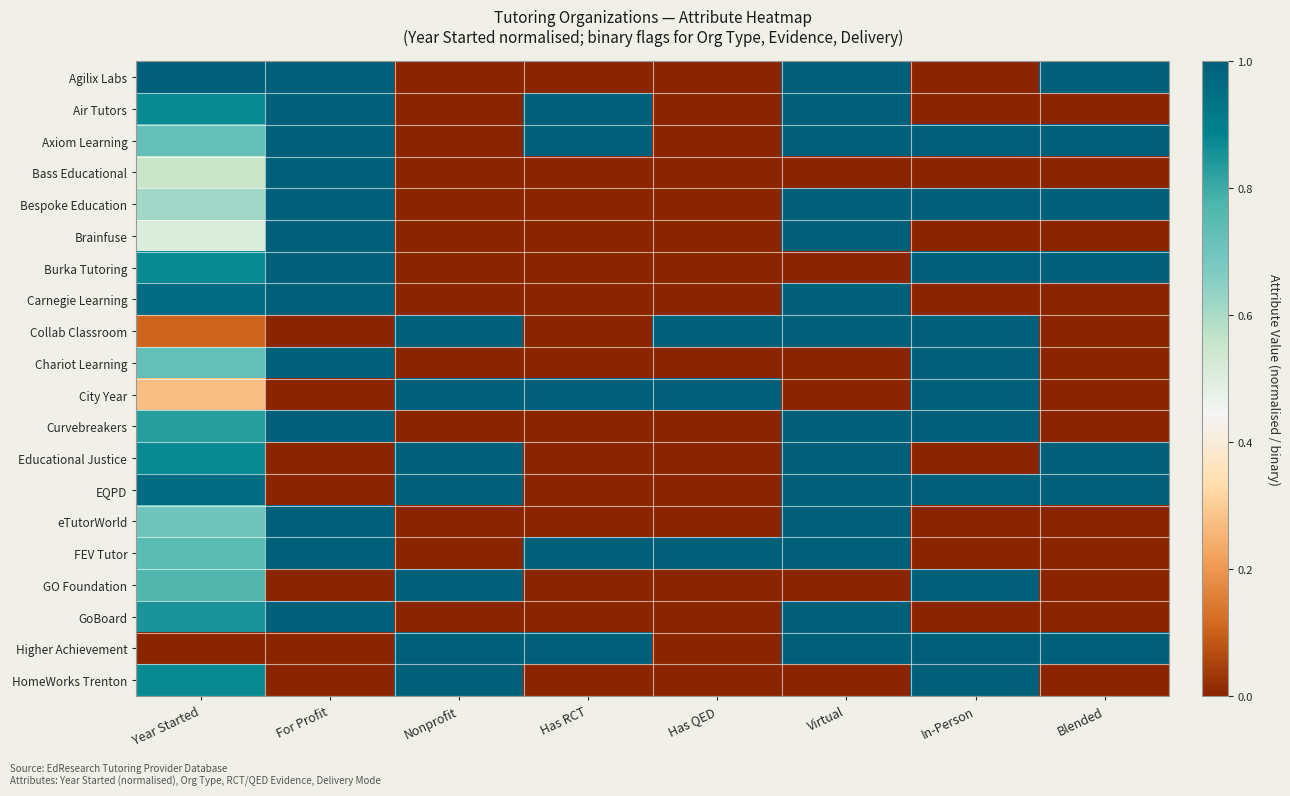

Reading left to right, what are all the values shown in this chart?

Agilix Labs: Year Started=1.0	For Profit=1.0	Nonprofit=0.0	Has RCT=0.0	Has QED=0.0	Virtual=1.0	In-Person=0.0	Blended=1.0
Air Tutors: Year Started=0.9	For Profit=1.0	Nonprofit=0.0	Has RCT=1.0	Has QED=0.0	Virtual=1.0	In-Person=0.0	Blended=0.0
Axiom Learning: Year Started=0.7	For Profit=1.0	Nonprofit=0.0	Has RCT=1.0	Has QED=0.0	Virtual=1.0	In-Person=1.0	Blended=1.0
Bass Educational: Year Started=0.6	For Profit=1.0	Nonprofit=0.0	Has RCT=0.0	Has QED=0.0	Virtual=0.0	In-Person=0.0	Blended=0.0
Bespoke Education: Year Started=0.6	For Profit=1.0	Nonprofit=0.0	Has RCT=0.0	Has QED=0.0	Virtual=1.0	In-Person=1.0	Blended=1.0
Brainfuse: Year Started=0.5	For Profit=1.0	Nonprofit=0.0	Has RCT=0.0	Has QED=0.0	Virtual=1.0	In-Person=0.0	Blended=0.0
Burka Tutoring: Year Started=0.9	For Profit=1.0	Nonprofit=0.0	Has RCT=0.0	Has QED=0.0	Virtual=0.0	In-Person=1.0	Blended=1.0
Carnegie Learning: Year Started=1.0	For Profit=1.0	Nonprofit=0.0	Has RCT=0.0	Has QED=0.0	Virtual=1.0	In-Person=0.0	Blended=0.0
Collab Classroom: Year Started=0.1	For Profit=0.0	Nonprofit=1.0	Has RCT=0.0	Has QED=1.0	Virtual=1.0	In-Person=1.0	Blended=0.0
Chariot Learning: Year Started=0.7	For Profit=1.0	Nonprofit=0.0	Has RCT=0.0	Has QED=0.0	Virtual=0.0	In-Person=1.0	Blended=0.0
City Year: Year Started=0.3	For Profit=0.0	Nonprofit=1.0	Has RCT=1.0	Has QED=1.0	Virtual=0.0	In-Person=1.0	Blended=0.0
Curvebreakers: Year Started=0.8	For Profit=1.0	Nonprofit=0.0	Has RCT=0.0	Has QED=0.0	Virtual=1.0	In-Person=1.0	Blended=0.0
Educational Justice: Year Started=0.9	For Profit=0.0	Nonprofit=1.0	Has RCT=0.0	Has QED=0.0	Virtual=1.0	In-Person=0.0	Blended=1.0
EQPD: Year Started=1.0	For Profit=0.0	Nonprofit=1.0	Has RCT=0.0	Has QED=0.0	Virtual=1.0	In-Person=1.0	Blended=1.0
eTutorWorld: Year Started=0.7	For Profit=1.0	Nonprofit=0.0	Has RCT=0.0	Has QED=0.0	Virtual=1.0	In-Person=0.0	Blended=0.0
FEV Tutor: Year Started=0.7	For Profit=1.0	Nonprofit=0.0	Has RCT=1.0	Has QED=1.0	Virtual=1.0	In-Person=0.0	Blended=0.0
GO Foundation: Year Started=0.8	For Profit=0.0	Nonprofit=1.0	Has RCT=0.0	Has QED=0.0	Virtual=0.0	In-Person=1.0	Blended=0.0
GoBoard: Year Started=0.9	For Profit=1.0	Nonprofit=0.0	Has RCT=0.0	Has QED=0.0	Virtual=1.0	In-Person=0.0	Blended=0.0
Higher Achievement: Year Started=0.0	For Profit=0.0	Nonprofit=1.0	Has RCT=1.0	Has QED=0.0	Virtual=1.0	In-Person=1.0	Blended=1.0
HomeWorks Trenton: Year Started=0.9	For Profit=0.0	Nonprofit=1.0	Has RCT=0.0	Has QED=0.0	Virtual=0.0	In-Person=1.0	Blended=0.0